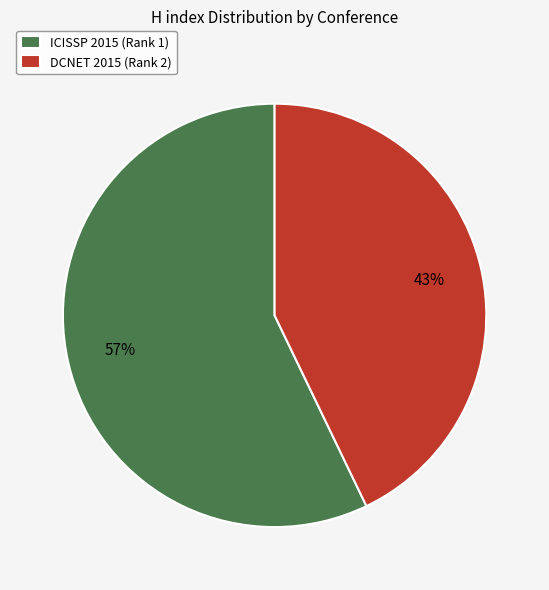

Which category has the biggest portion of the pie?

ICISSP 2015 (Rank 1)